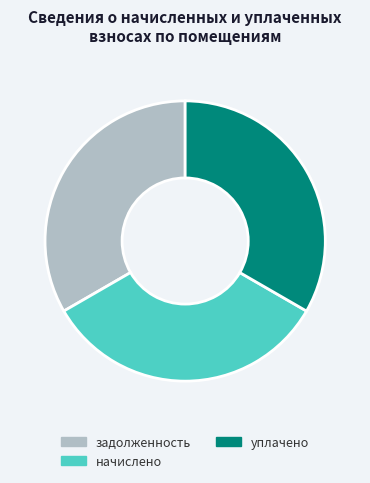

The уплачено slice represents 27% of the pie. True or false?

False